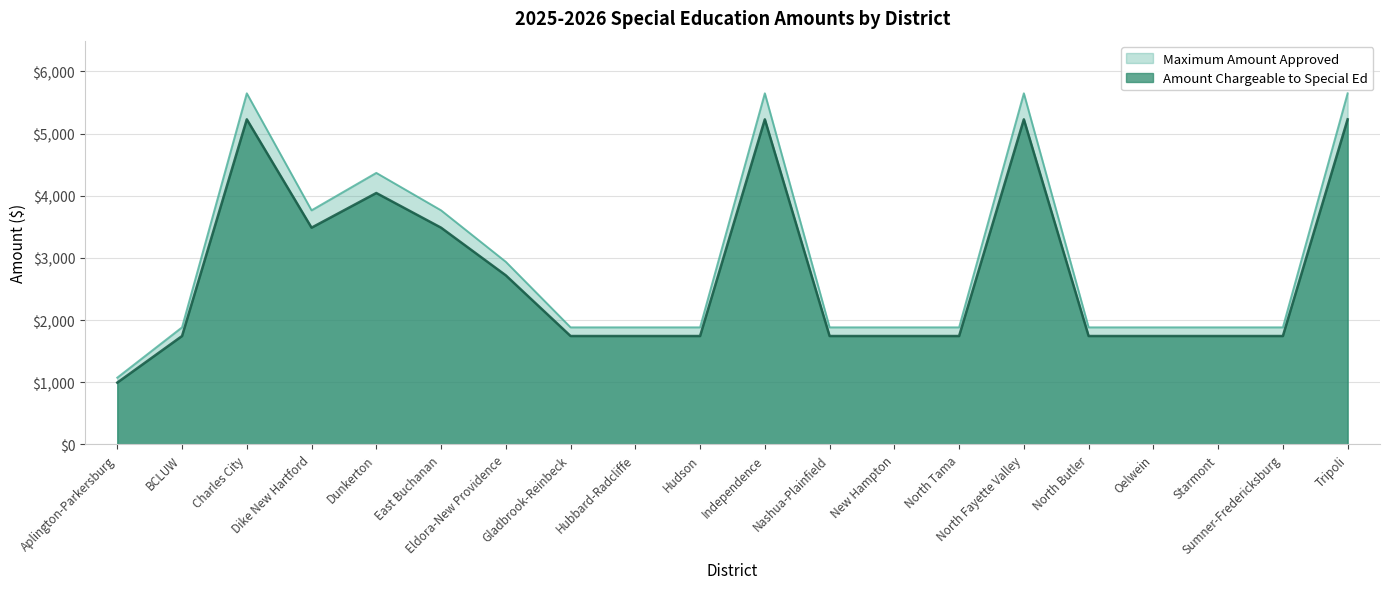

What is the minimum value shown in the chart?

993.7